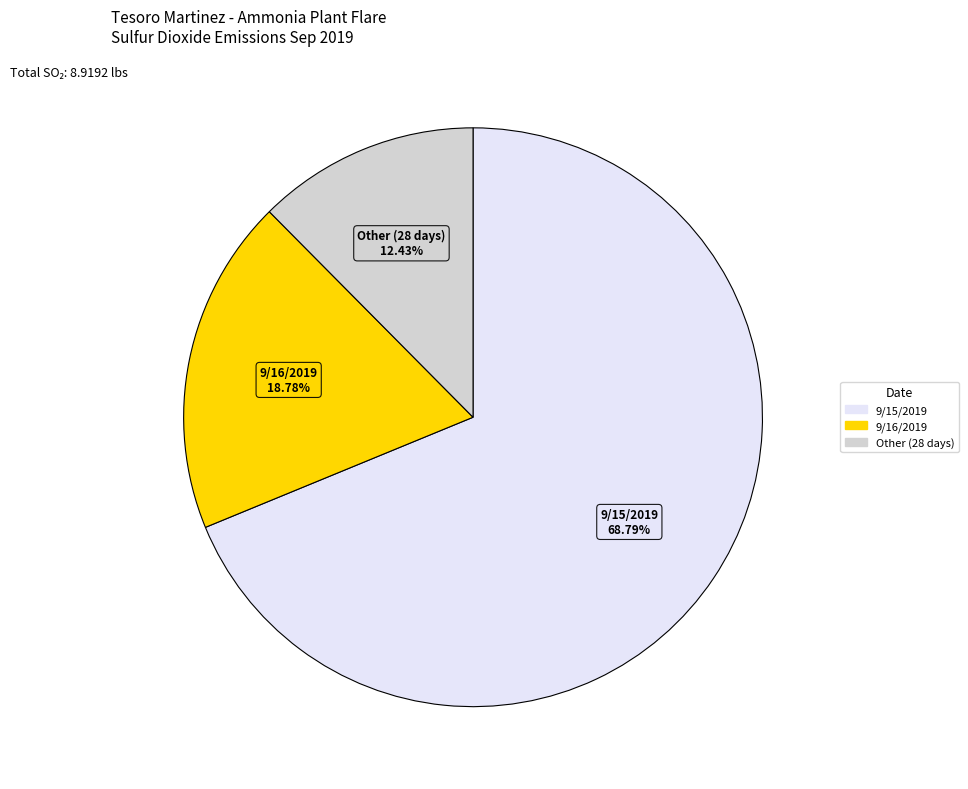

Is there any slice that represents more than half of the pie?

Yes